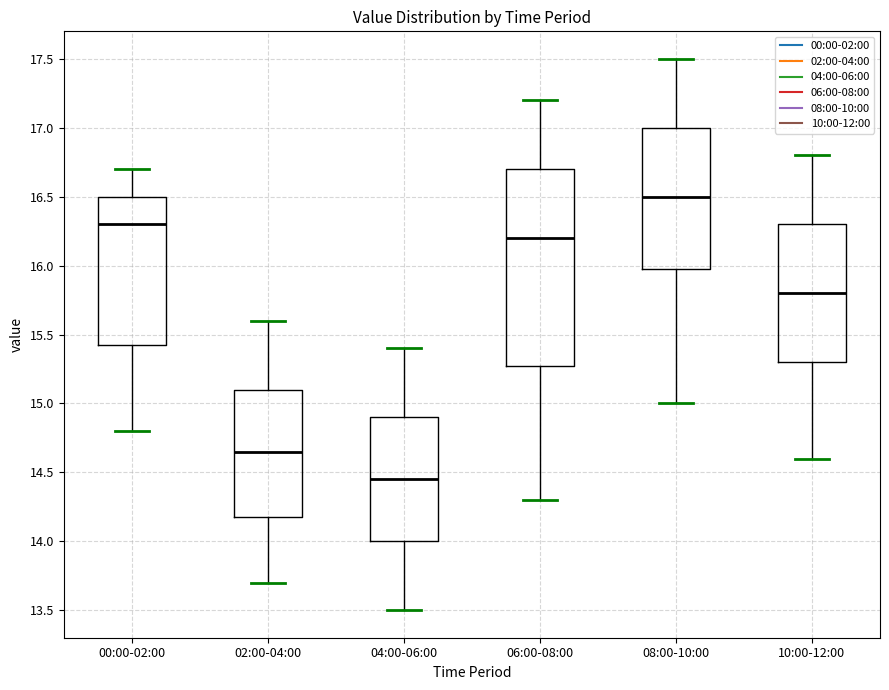

Which box's median line is the highest?

08:00-10:00